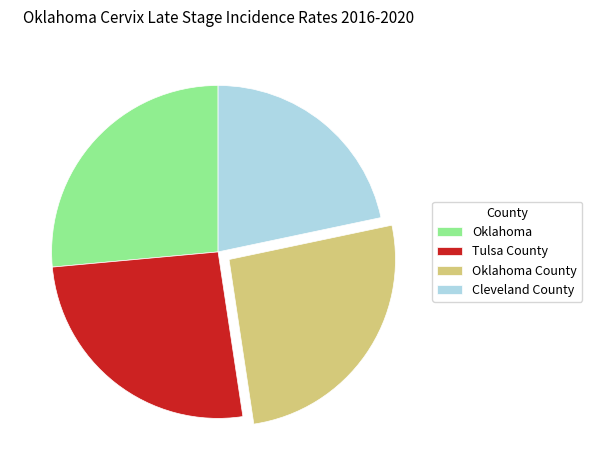

True or false: Oklahoma accounts for 26% of the total.

True